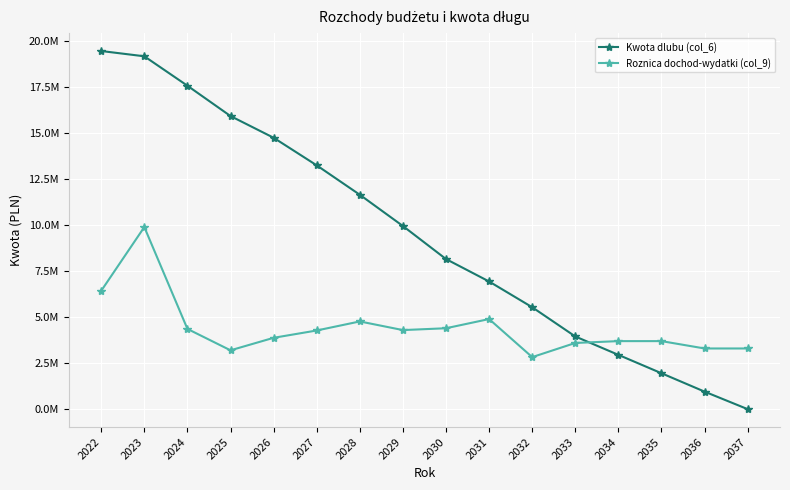

Is the value of Kwota dlubu (col_6) at 2031 greater than the value of Roznica dochod-wydatki (col_9) at 2037?

Yes